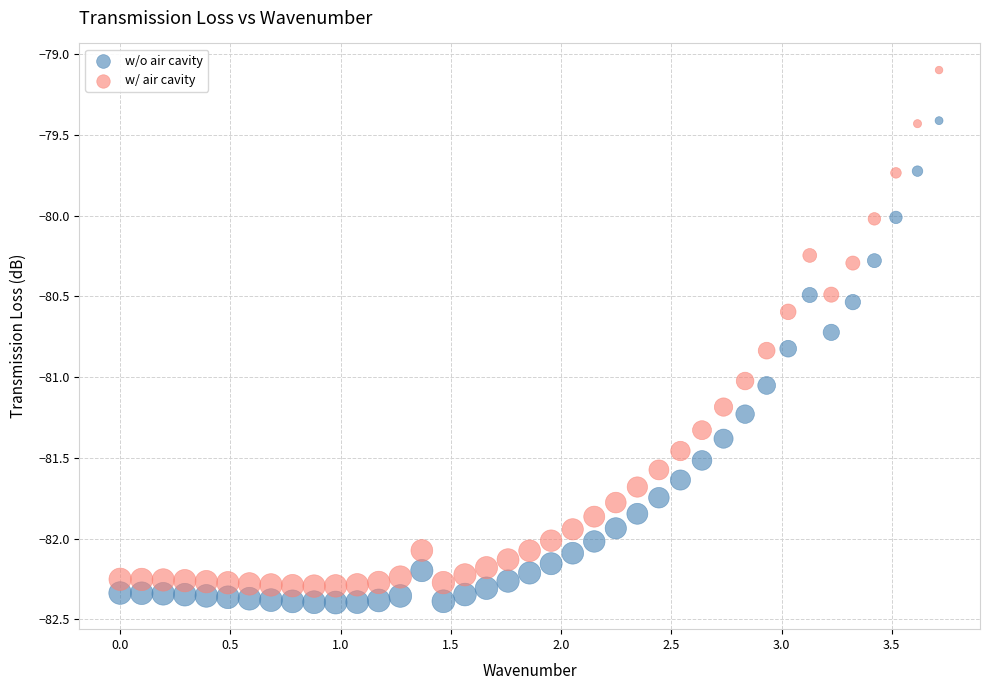

What are all the series names shown in the legend?

w/o air cavity, w/ air cavity